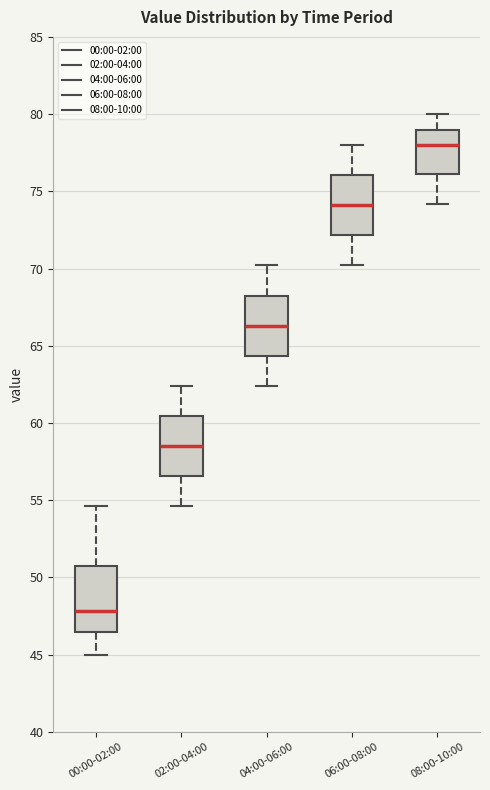

Reading left to right, read every box against the y-axis: the position of its median line, the range the box covers, and the ends of its whiskers. The values are not printed on the chart, so give them approximately, as read against the axis.

00:00-02:00: median 48.0, box 46.5 to 51.0, whiskers 45.0 to 54.5
02:00-04:00: median 58.5, box 56.5 to 60.5, whiskers 54.5 to 62.5
04:00-06:00: median 66.5, box 64.5 to 68.5, whiskers 62.5 to 70.0
06:00-08:00: median 74.0, box 72.0 to 76.0, whiskers 70.0 to 78.0
08:00-10:00: median 78.0, box 76.0 to 79.0, whiskers 74.0 to 80.0